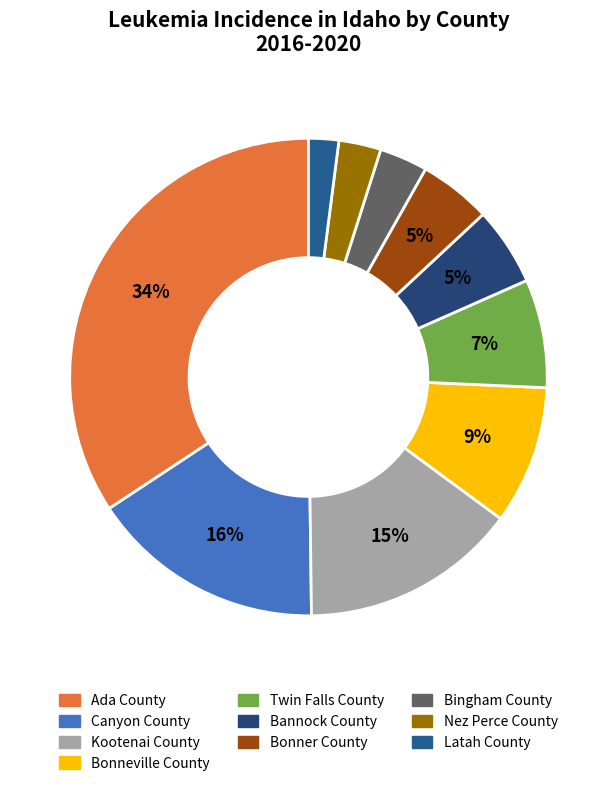

The Bonneville County slice represents 15% of the pie. True or false?

False